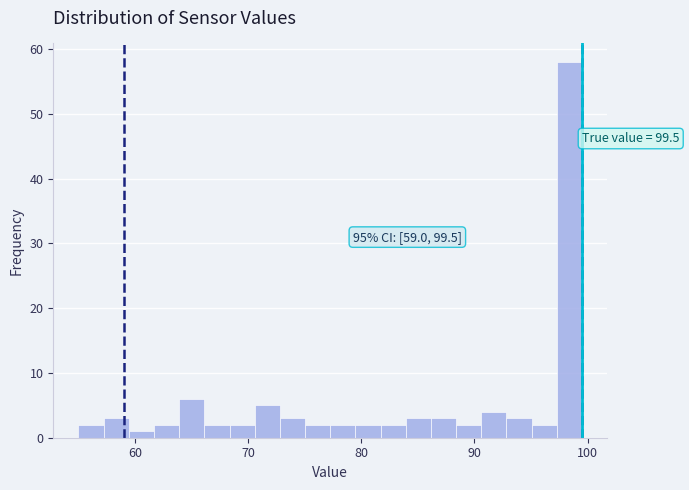

Read against the x-axis, roughly where is the centre of the tallest bar?

98